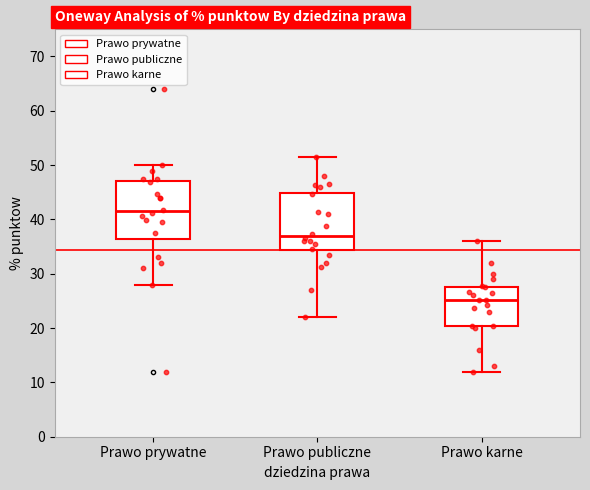

Where does the median line of the box for Prawo prywatne sit on the y-axis? The values are not printed on the chart, so give them approximately, as read against the axis.

42